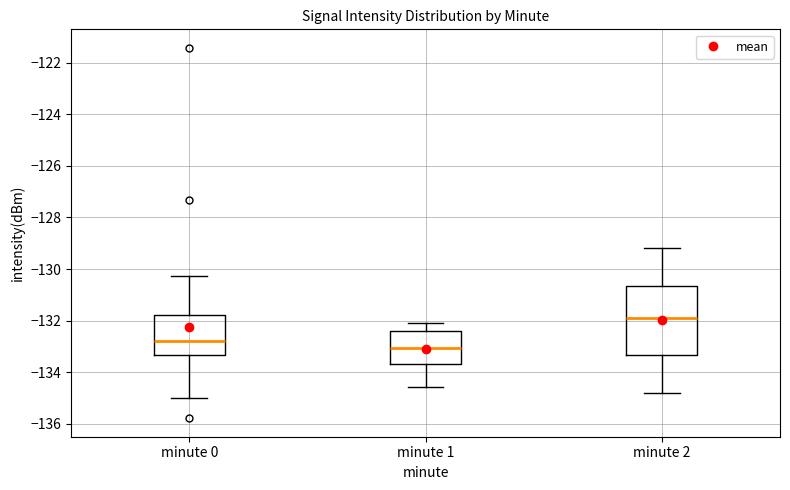

Where does the upper whisker of the box for minute 2 end on the y-axis? The values are not printed on the chart, so give them approximately, as read against the axis.

-129.2